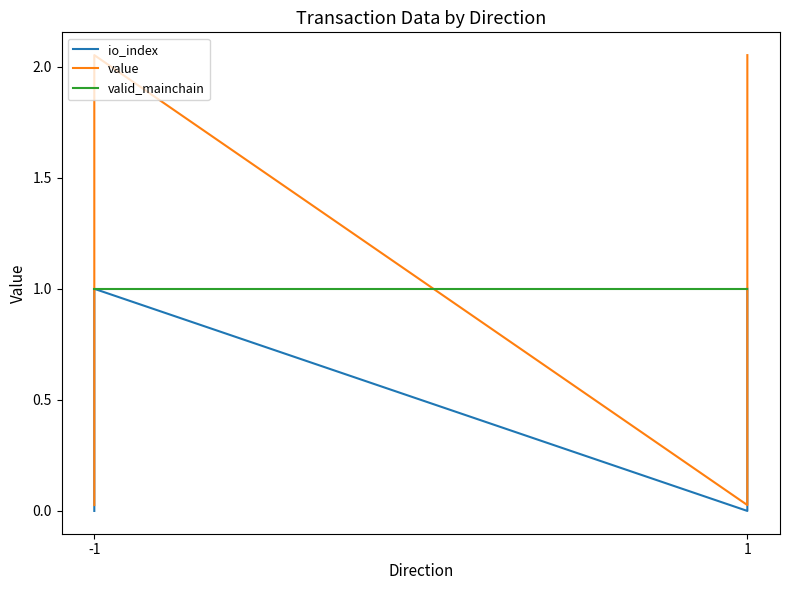

Which series changed the most between -1 and 1?

value